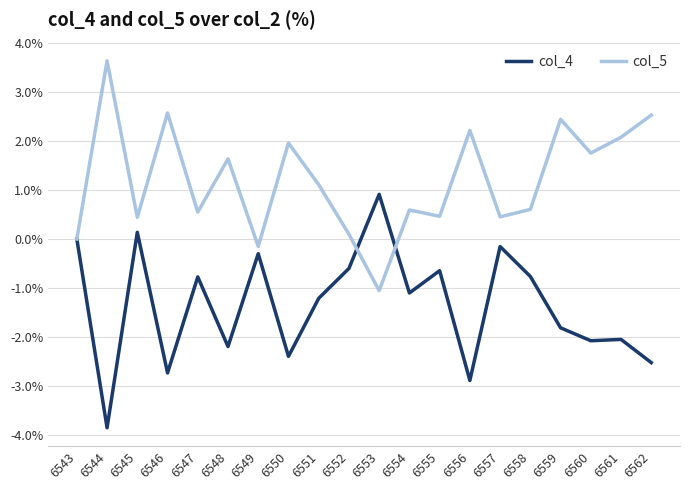

What is the average value of the col_4 series?

-1.4